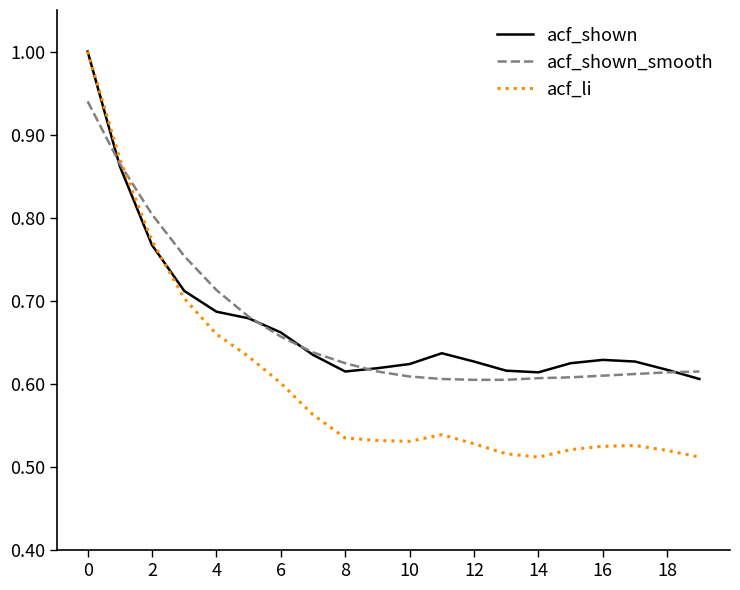

What is the maximum value shown in the chart?

1.0